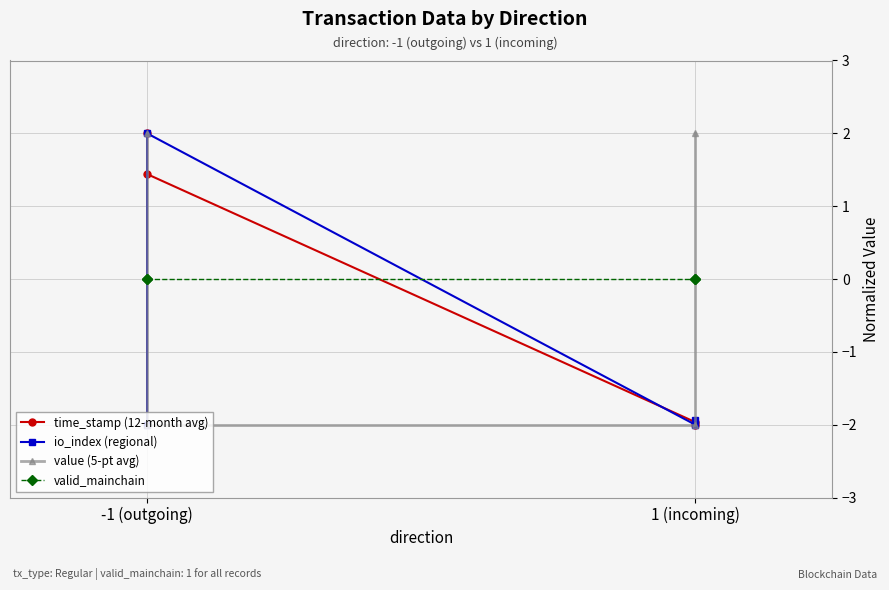

Is this an area chart (filled region under the line)?

No